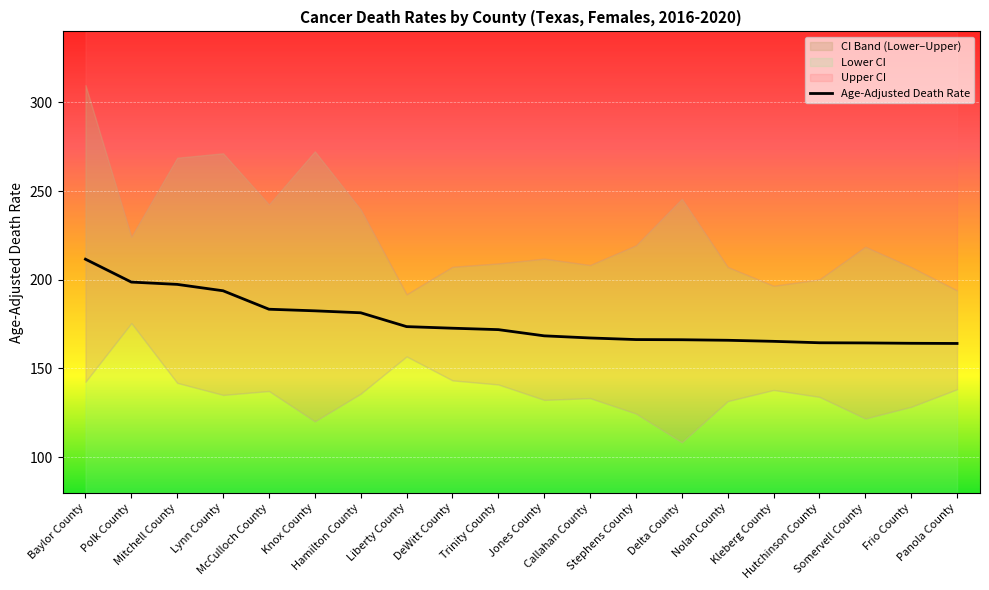

Rank the series by their average value, from lowest to highest.

Lower CI, Age-Adjusted Death Rate, Upper CI